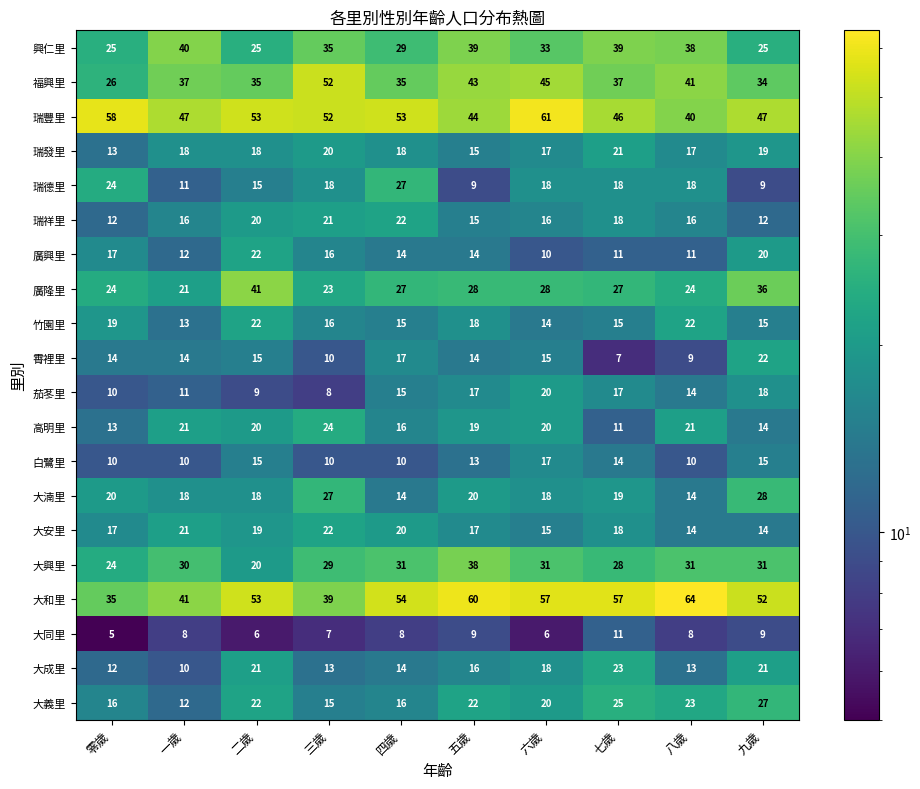

What is the sum of all 大同里 values?

77